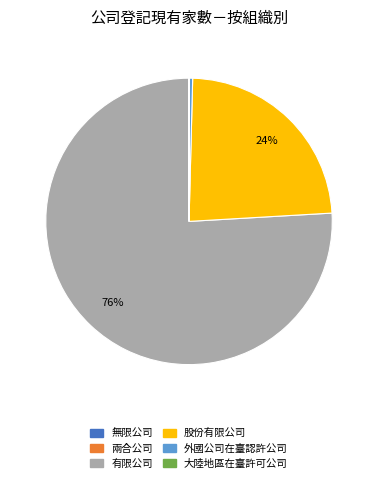

Combined, do 外國公司在臺認許公司 and 股份有限公司 account for over 50%?

No